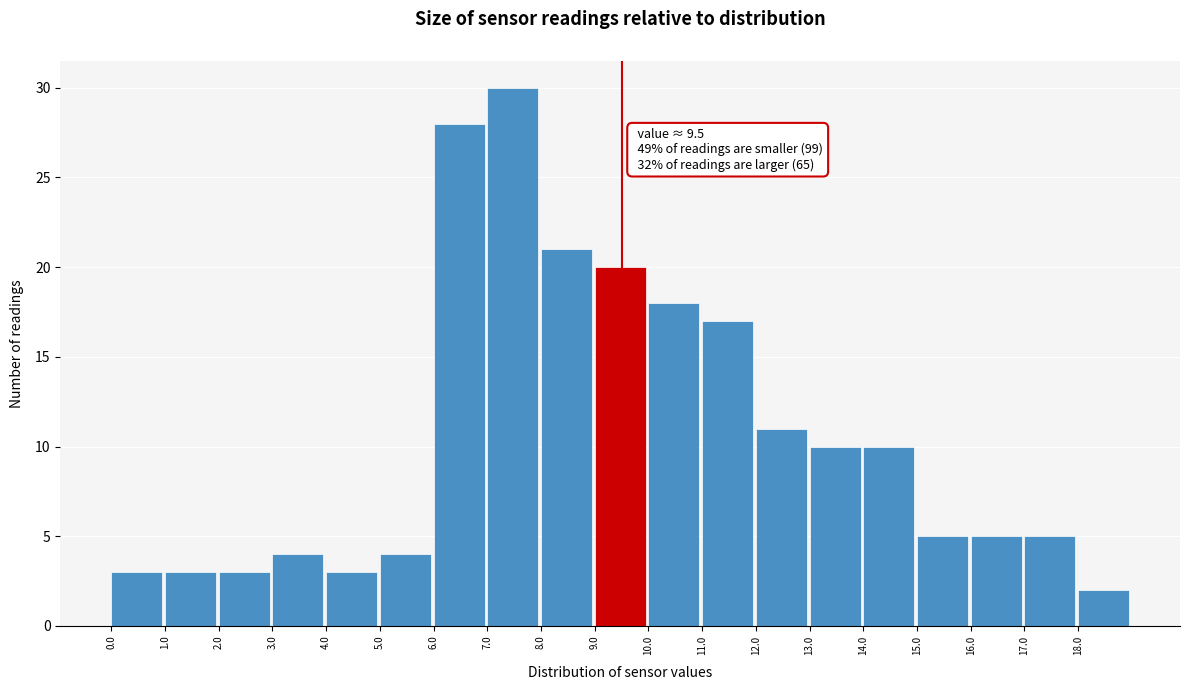

Over which range of the x-axis is the bar tallest?

7 to 8